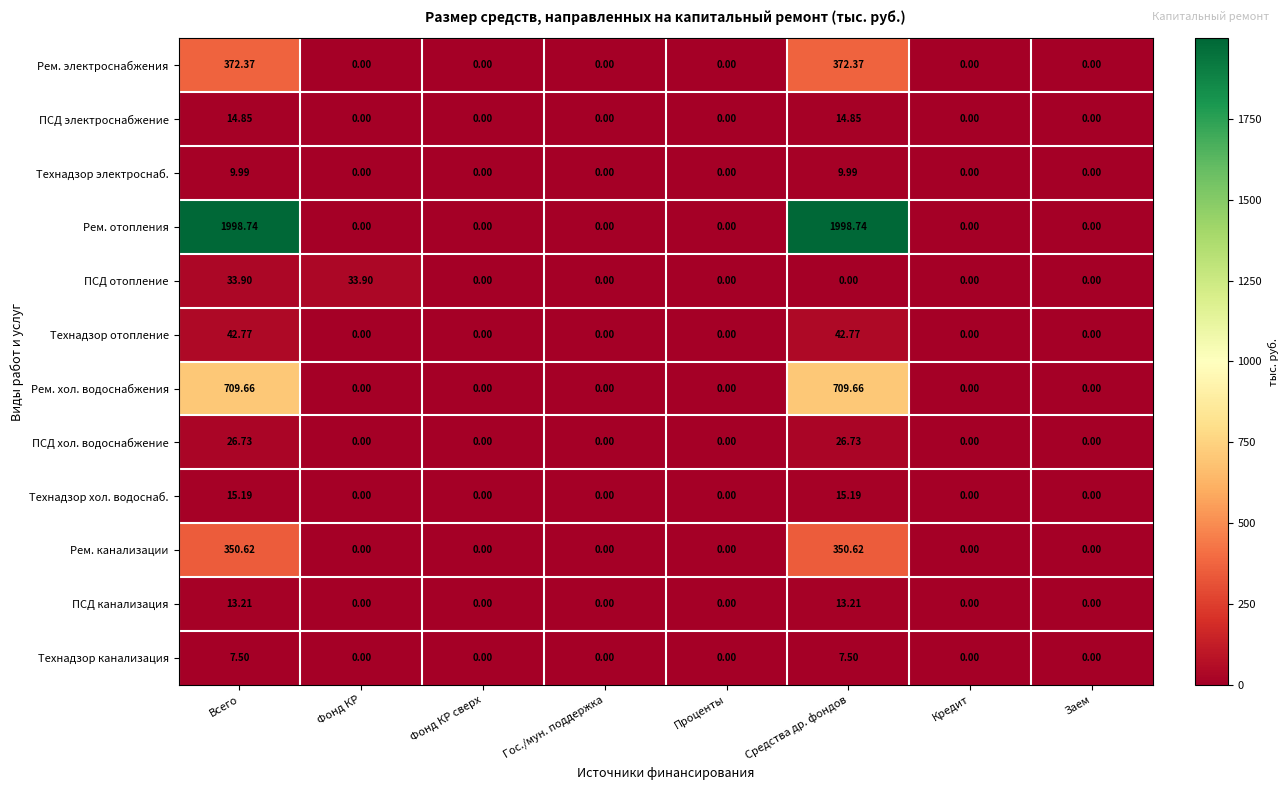

List the series in order of their peak value, lowest first.

Технадзор канализация, Технадзор электроснаб., ПСД канализация, ПСД электроснабжение, Технадзор хол. водоснаб., ПСД хол. водоснабжение, ПСД отопление, Технадзор отопление, Рем. канализации, Рем. электроснабжения, Рем. хол. водоснабжения, Рем. отопления